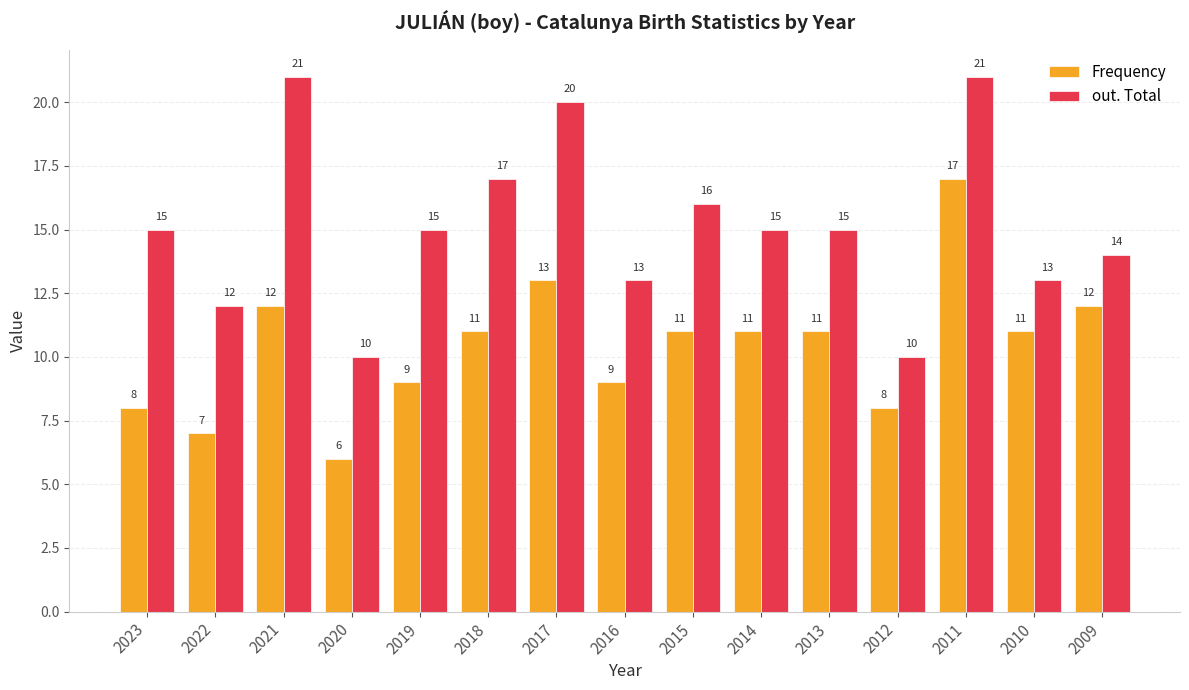

At how many categories does at least one series exceed 9?

15